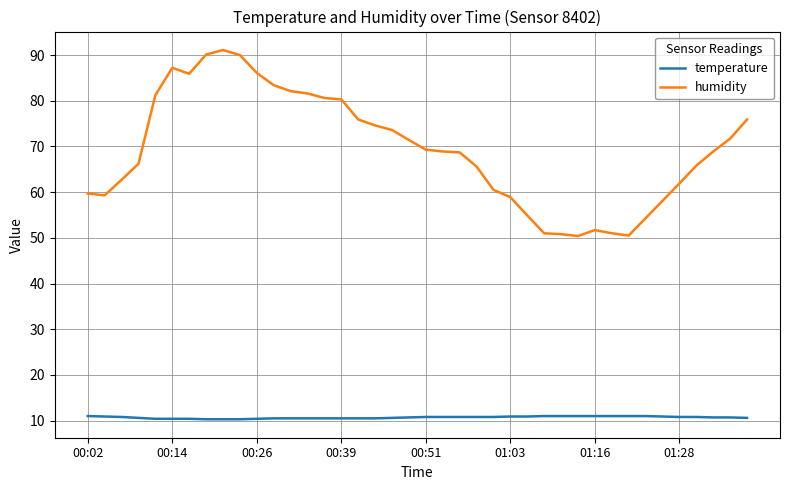

True or false: humidity and temperature cross at least once.

False